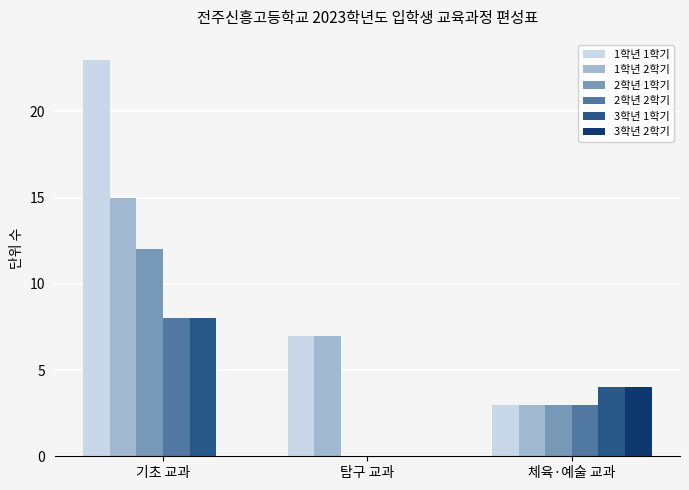

The value of 3학년 2학기 at 체육·예술 교과 is 4. True or false?

True